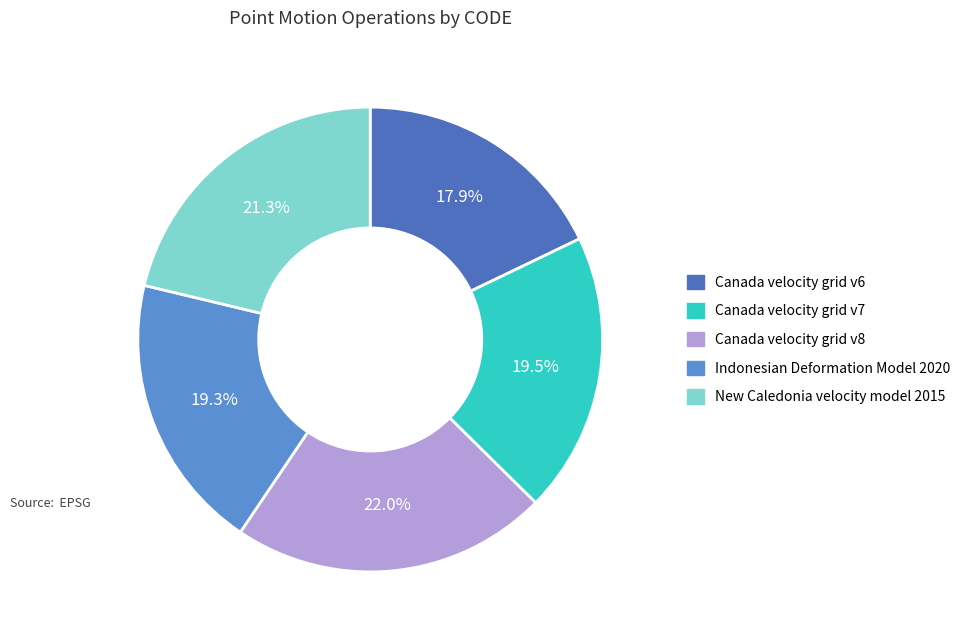

To the nearest percent, what is the combined percentage of Canada velocity grid v7 and New Caledonia velocity model 2015?

41%